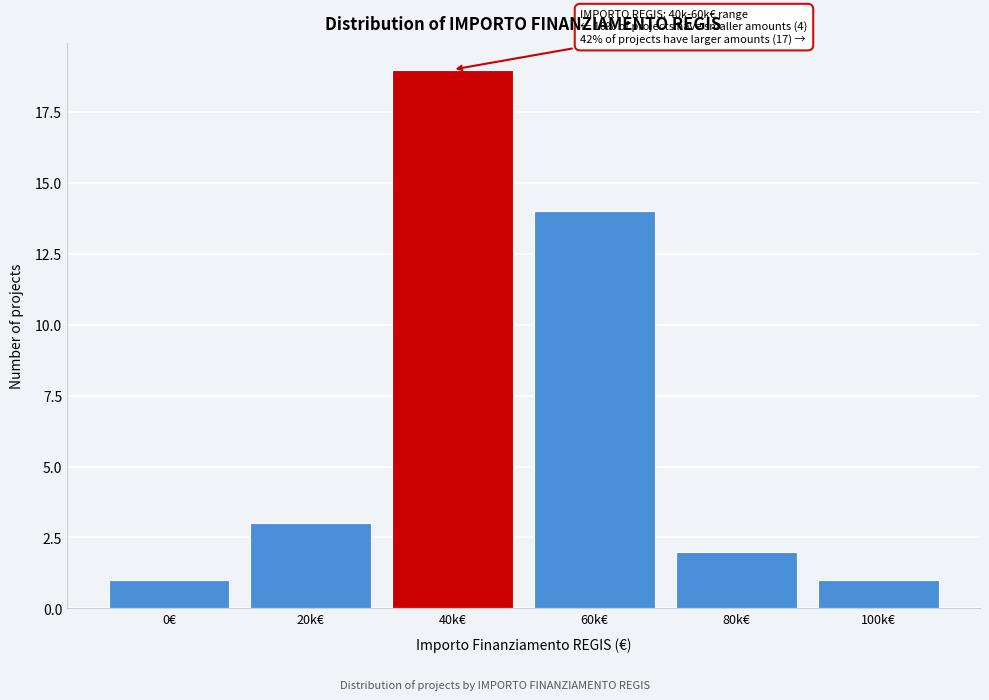

Reading left to right, extract all data points from this chart.

0€=1	20k€=3	40k€=19	60k€=14	80k€=2	100k€=1